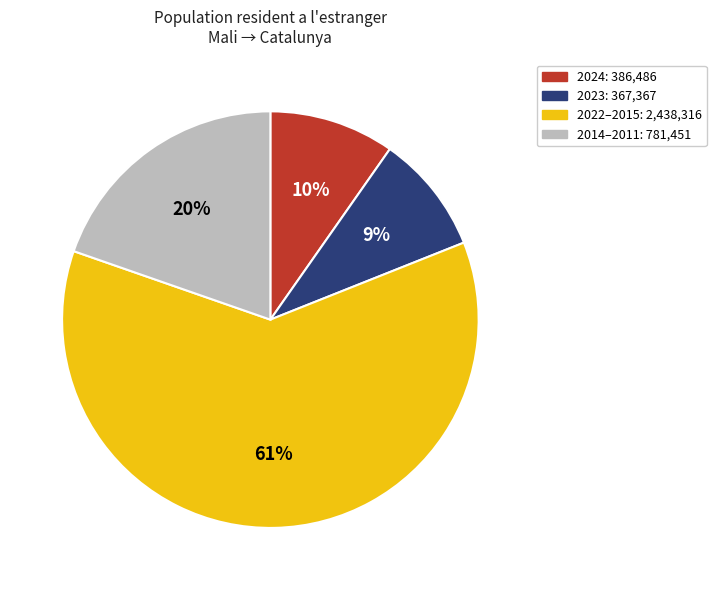

Is there any slice that represents more than half of the pie?

Yes